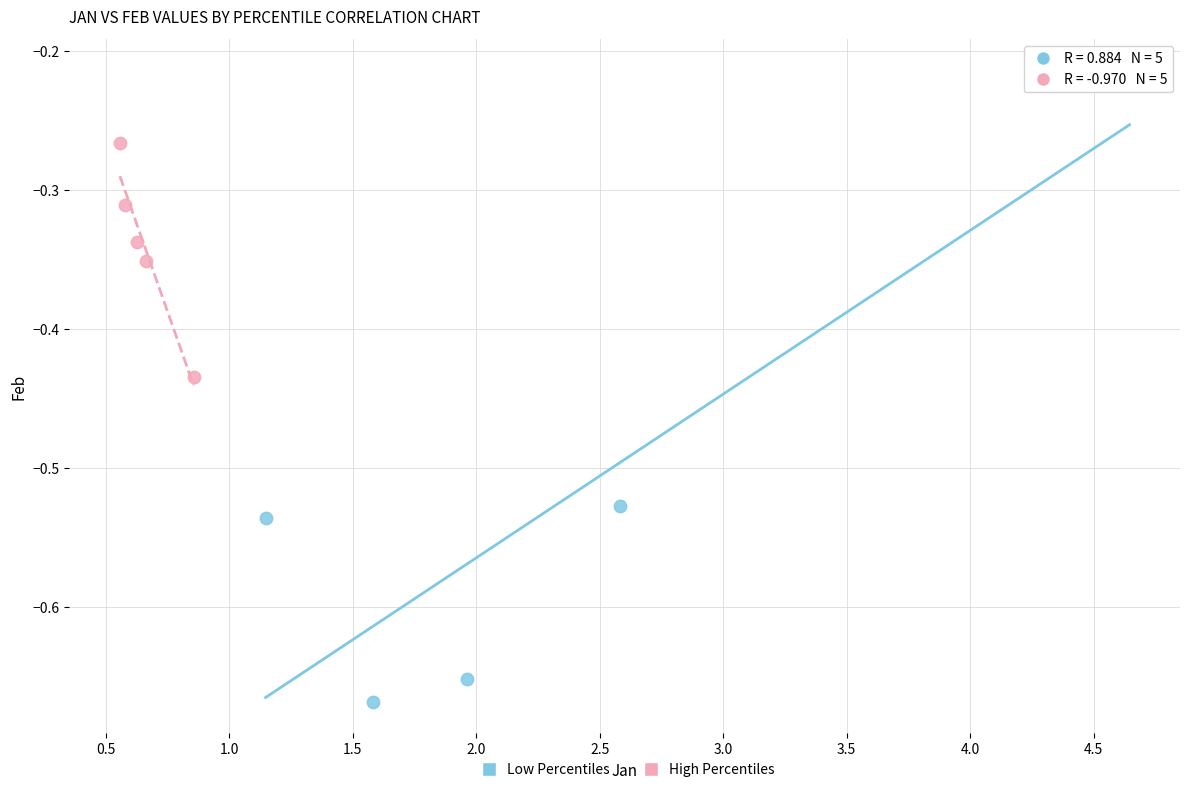

Which series has the largest Y range (max minus min)?

Low Percentiles